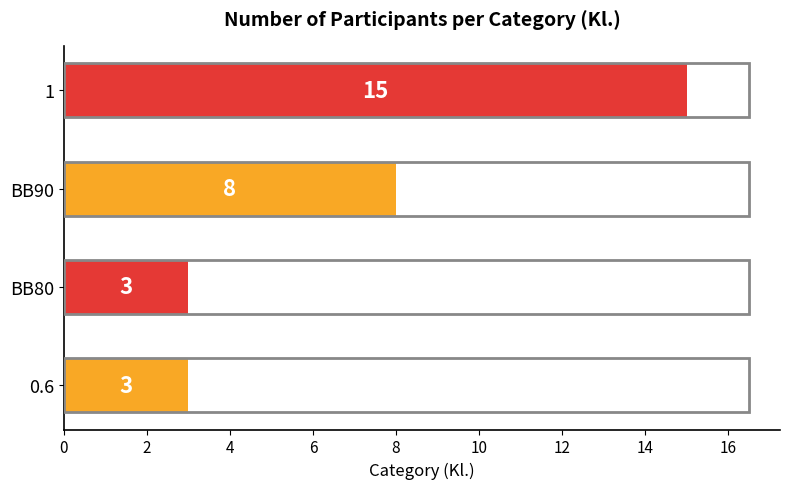

Reading bottom to top, extract all data points from this chart.

3	3	8	15